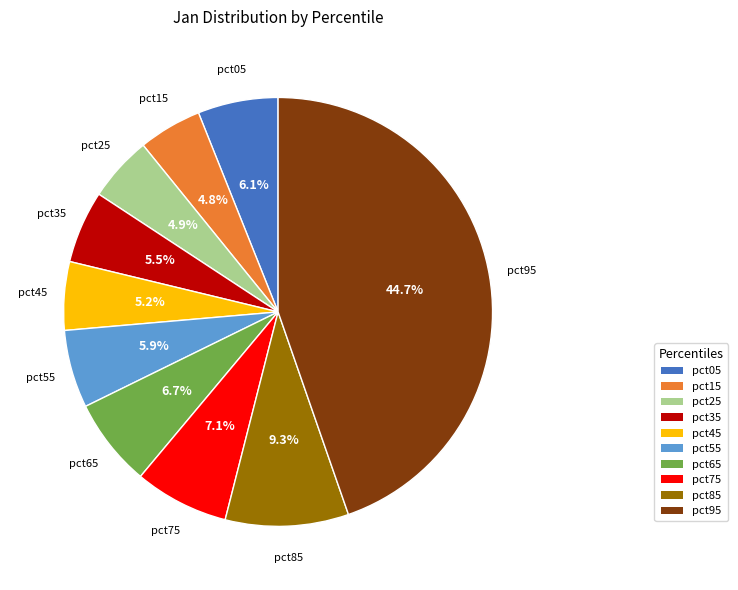

Which slice is the largest?

pct95